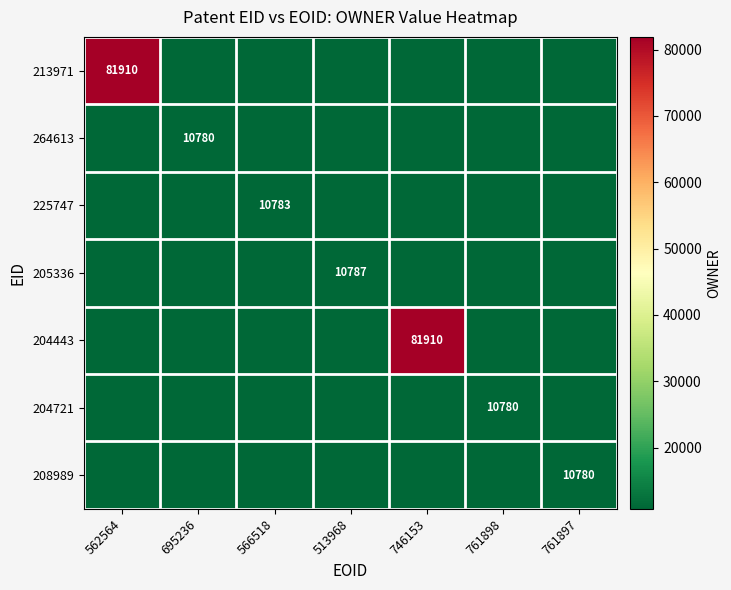

The 213971 series shows -36775 at 695236. True or false?

False